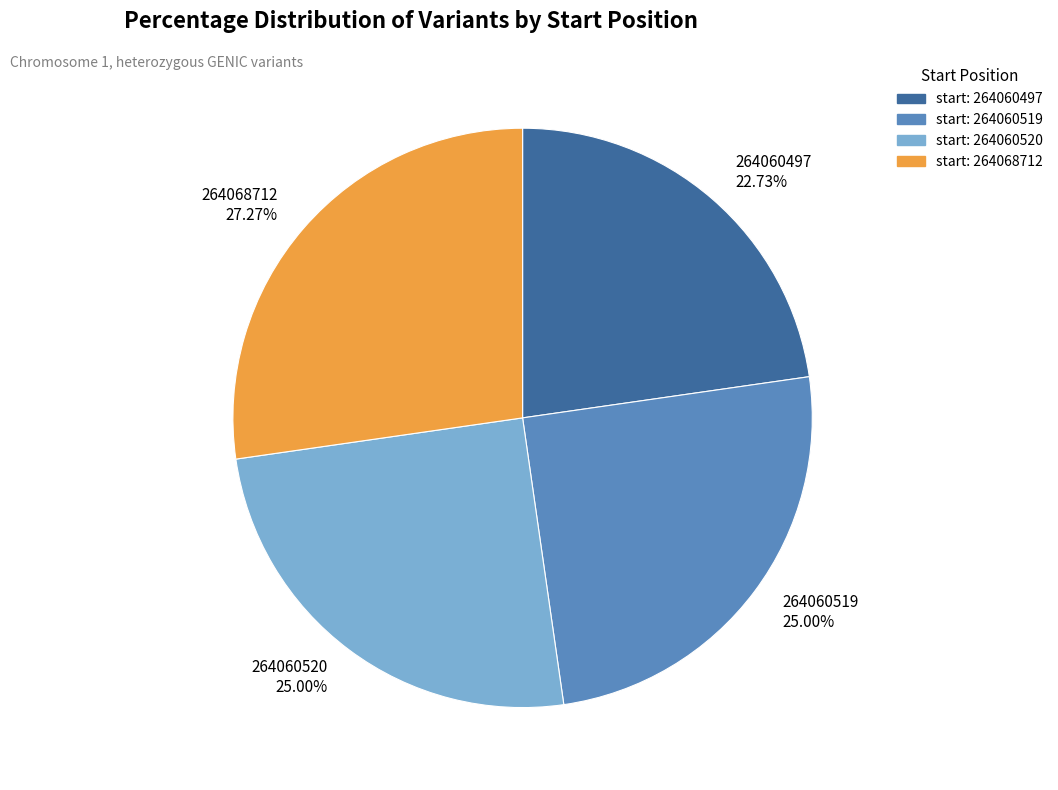

Count the number of slices in the pie.

4